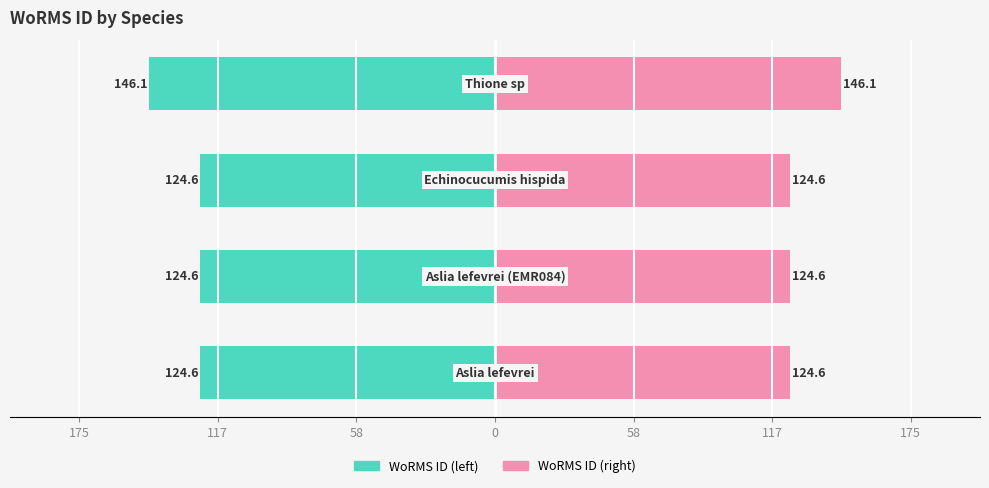

Count the number of categories in the chart.

4